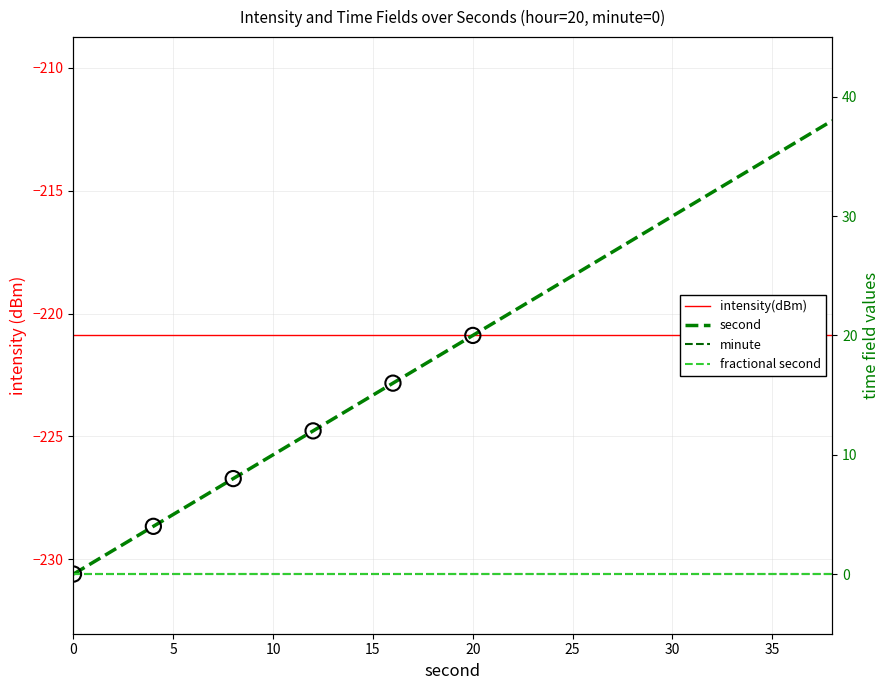

What are all the series names shown in the legend?

intensity(dBm), second, minute, fractional second